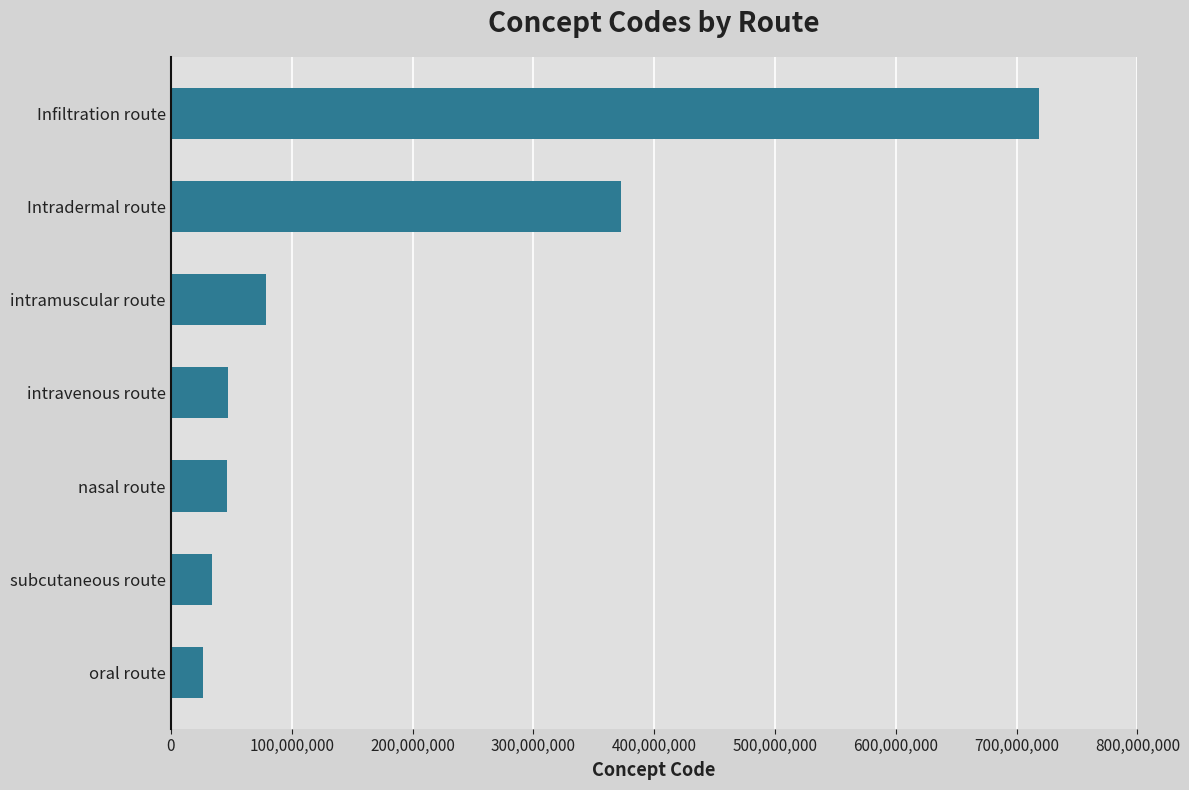

What is the maximum value shown in the chart?

718329006